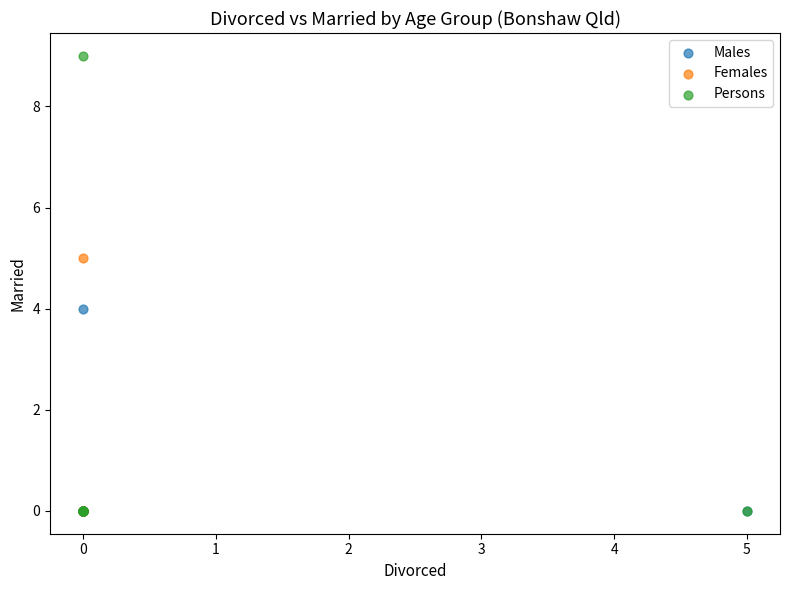

Which series contains the highest Y value?

Persons